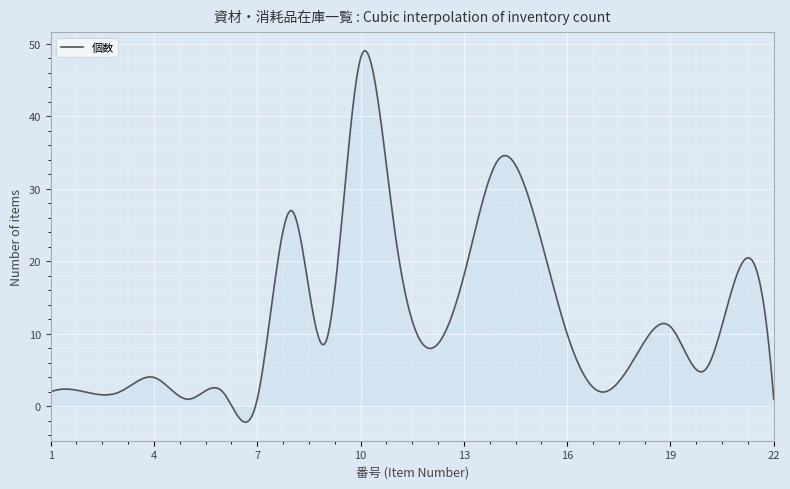

What is the minimum value shown in the chart?

-2.2